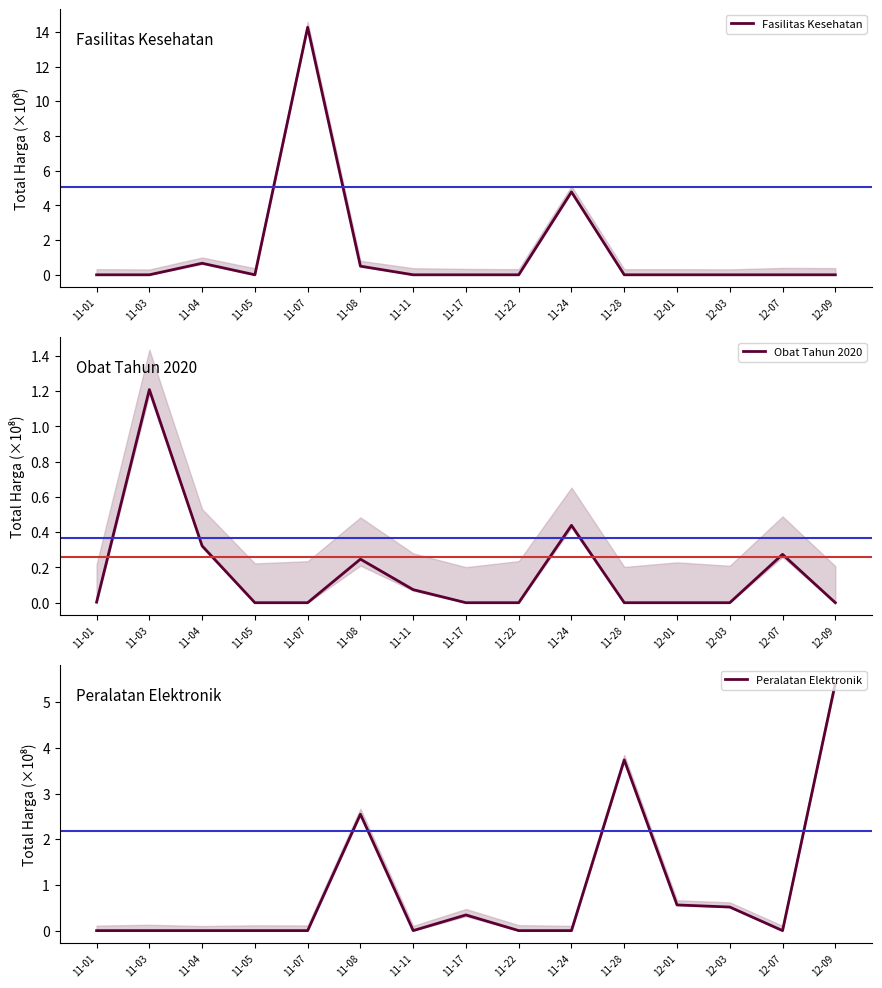

Is the value of Obat Tahun 2020 at 11-28 greater than the value of Peralatan Elektronik at 11-28?

No